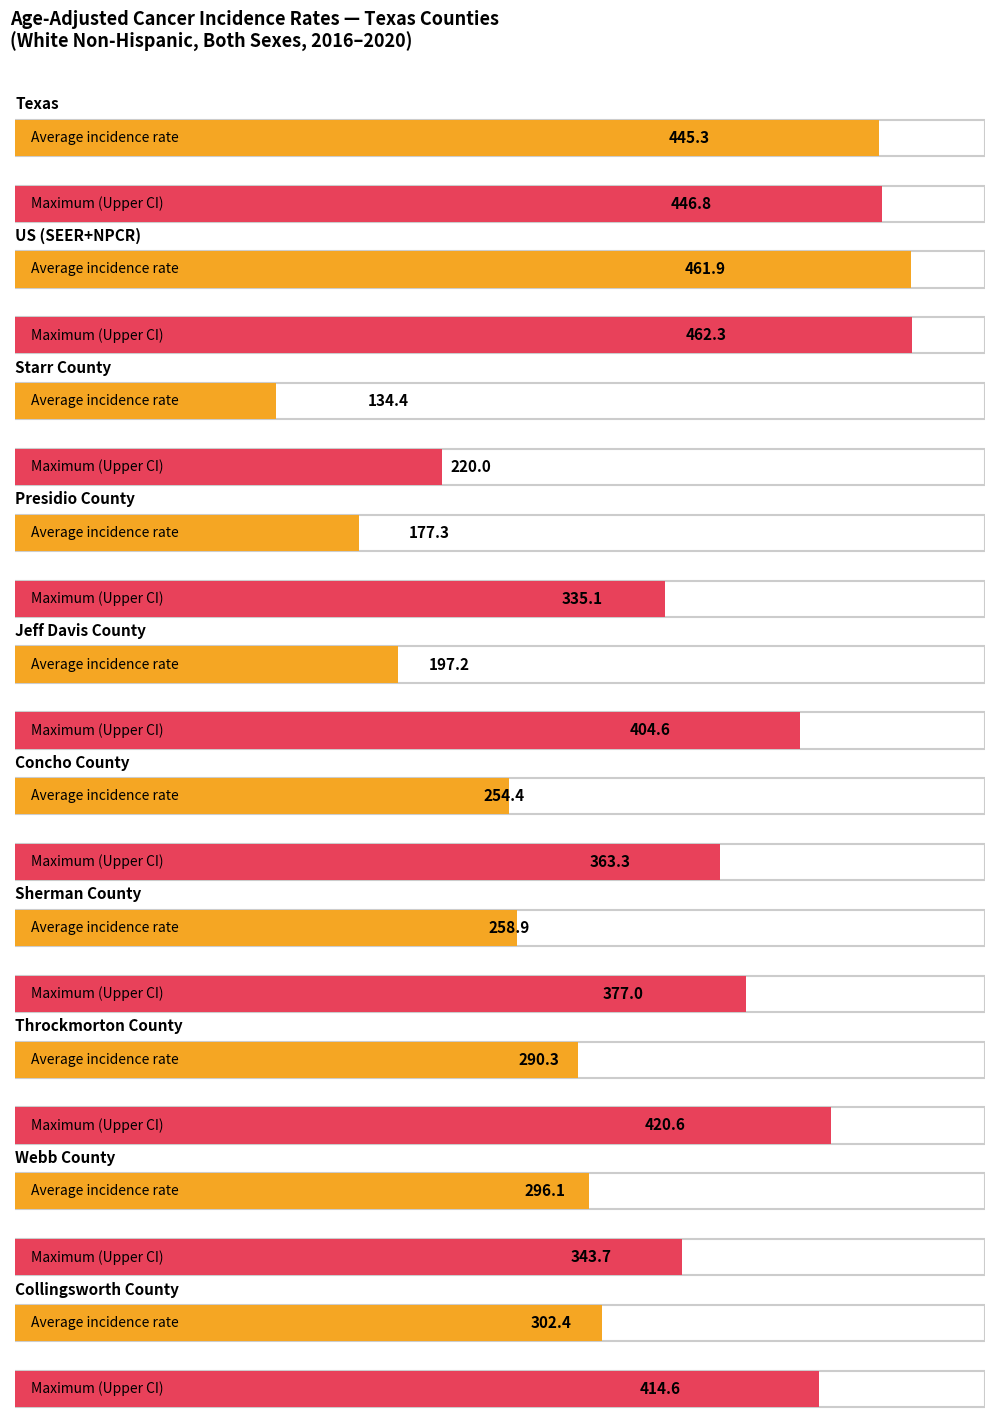

How many series are shown in this chart?

2